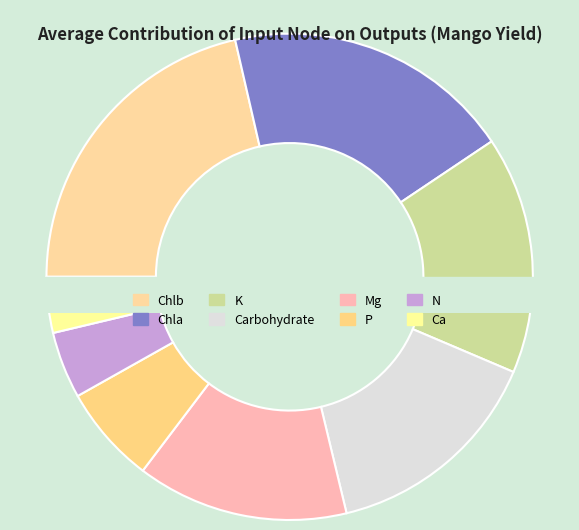

What is the change in value from Ca to Chla?

+15.5